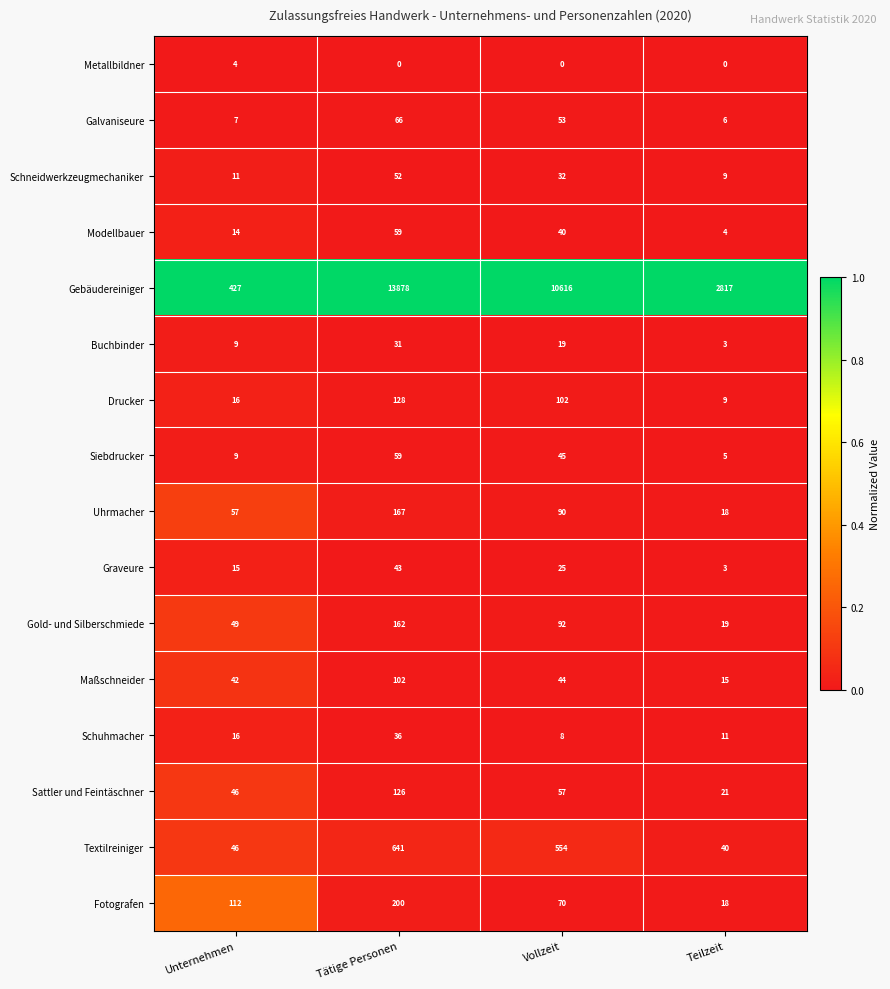

Rank the categories by Graveure value from highest to lowest.

Tätige Personen, Vollzeit, Unternehmen, Teilzeit